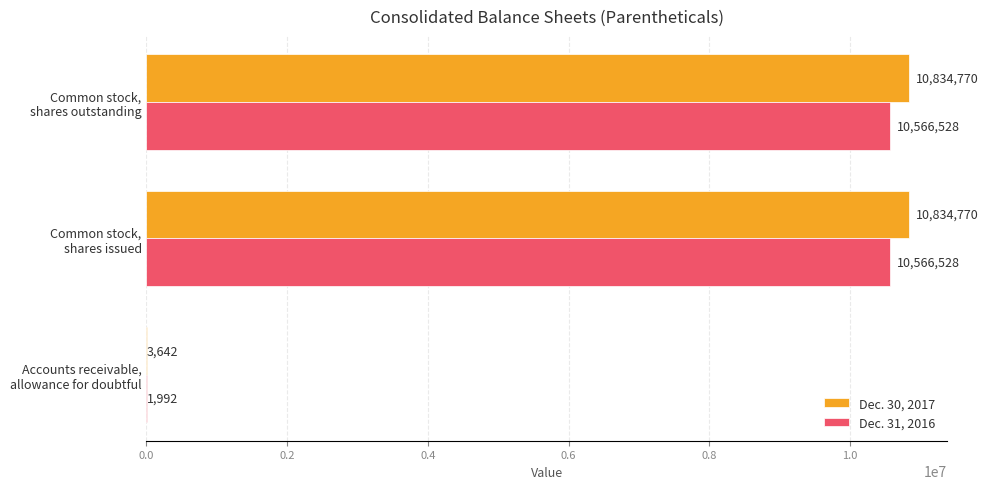

What are all the series names shown in the legend?

Dec. 30, 2017, Dec. 31, 2016